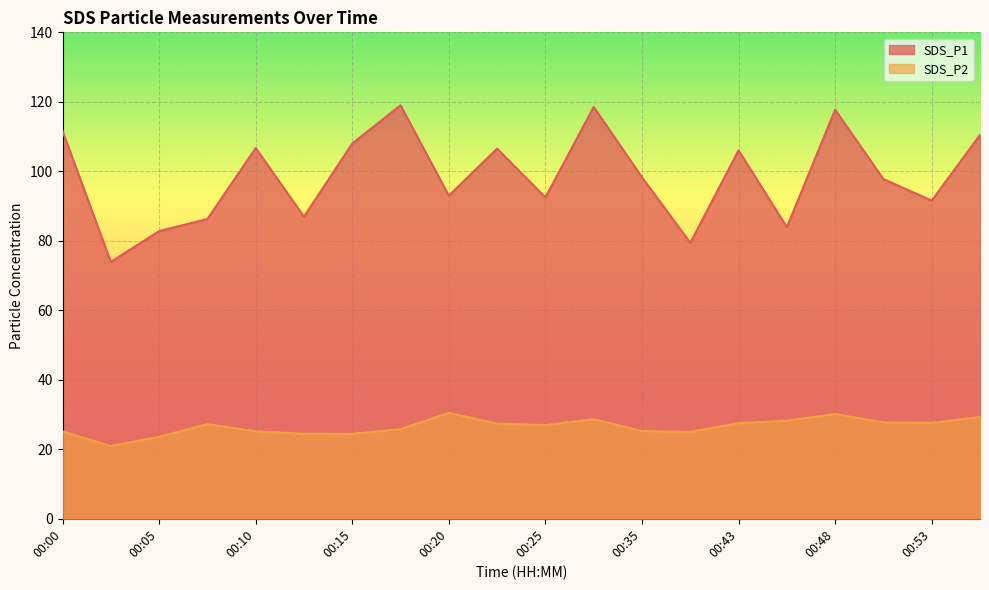

True or false: SDS_P2 has a value of 39.6 at 00:35.

False